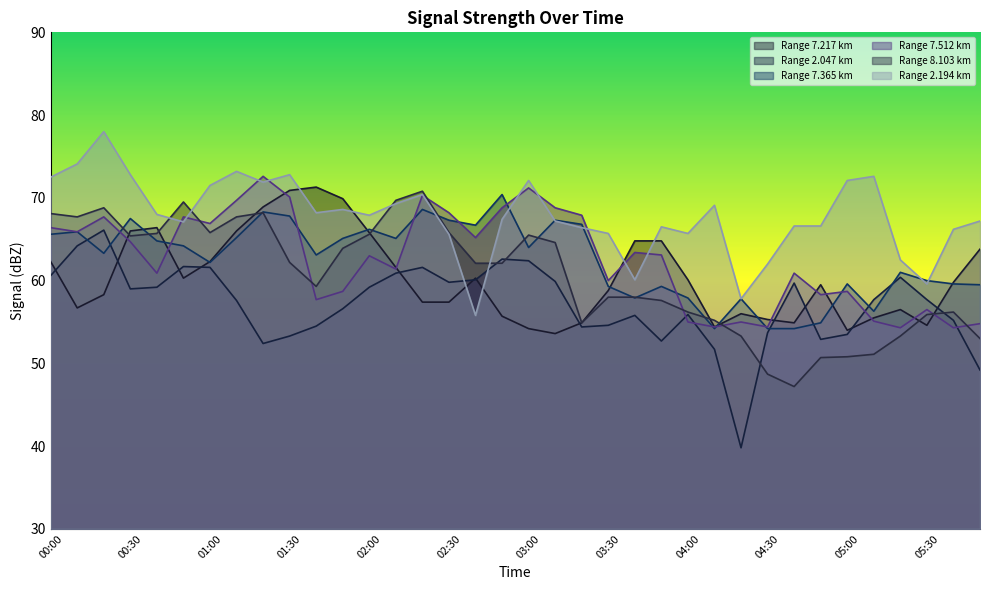

The   7.512 series shows 67.7 at 00:50. True or false?

True